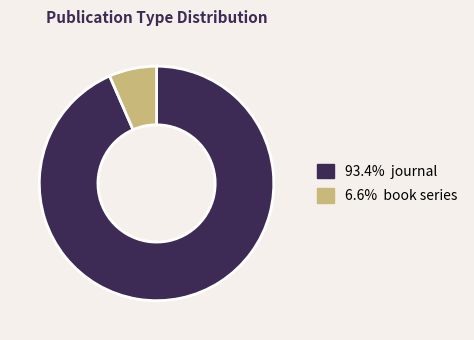

How many slices are in this pie chart?

2